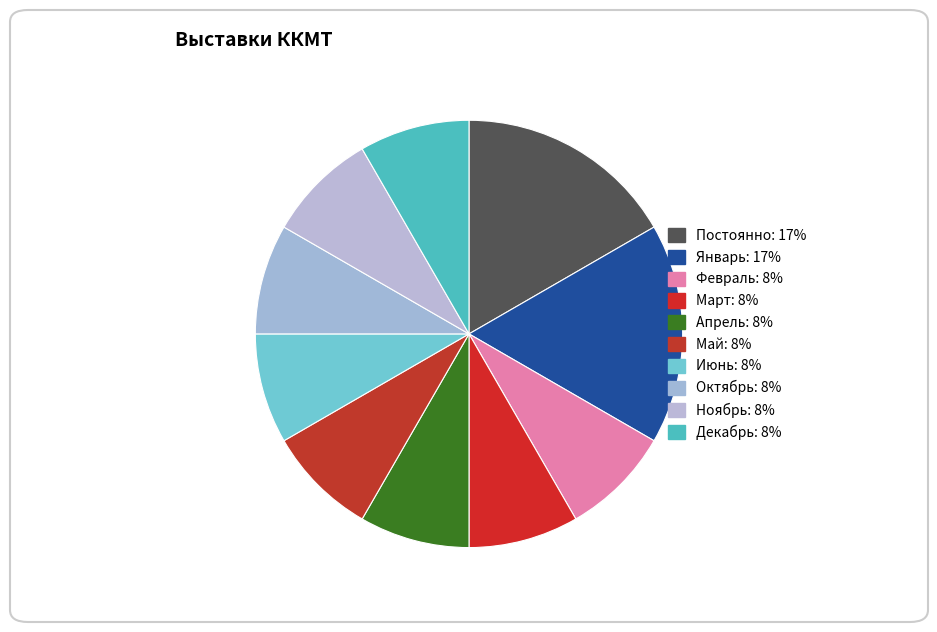

The Февраль slice represents 1% of the pie. True or false?

False